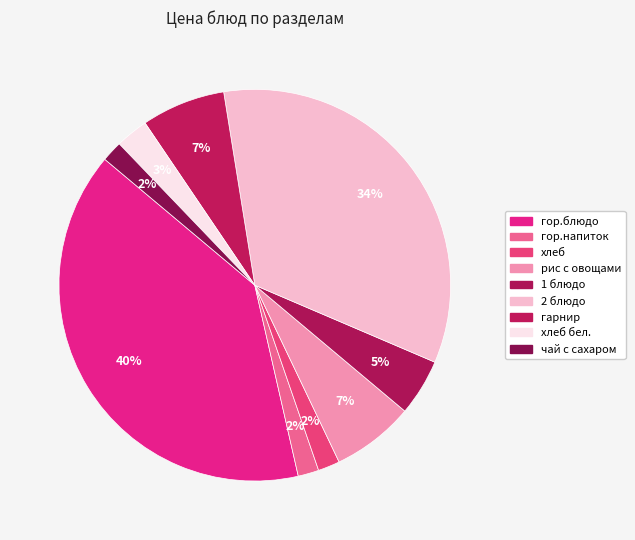

How many slices are in this pie chart?

9